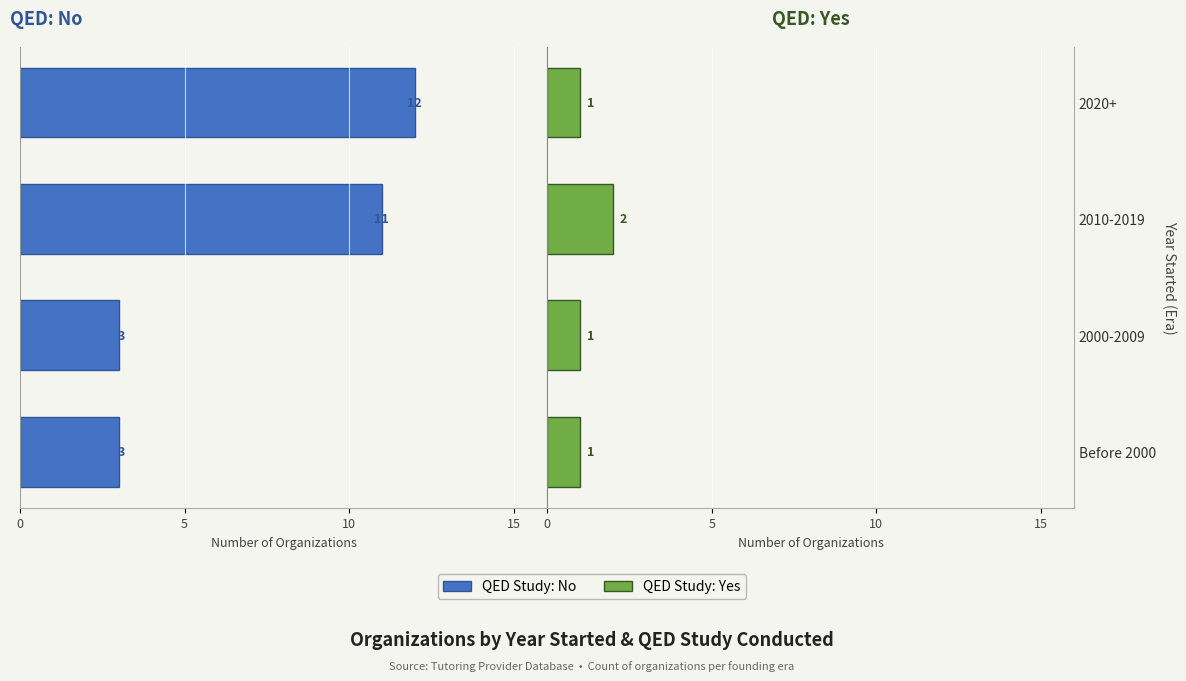

What is the difference between the highest and lowest values at 2000-2009?

4